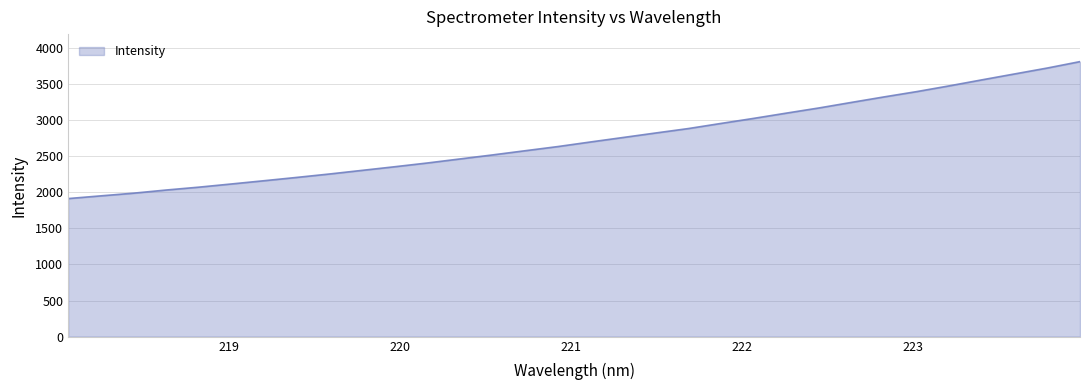

What is the smallest value displayed?

1912.4